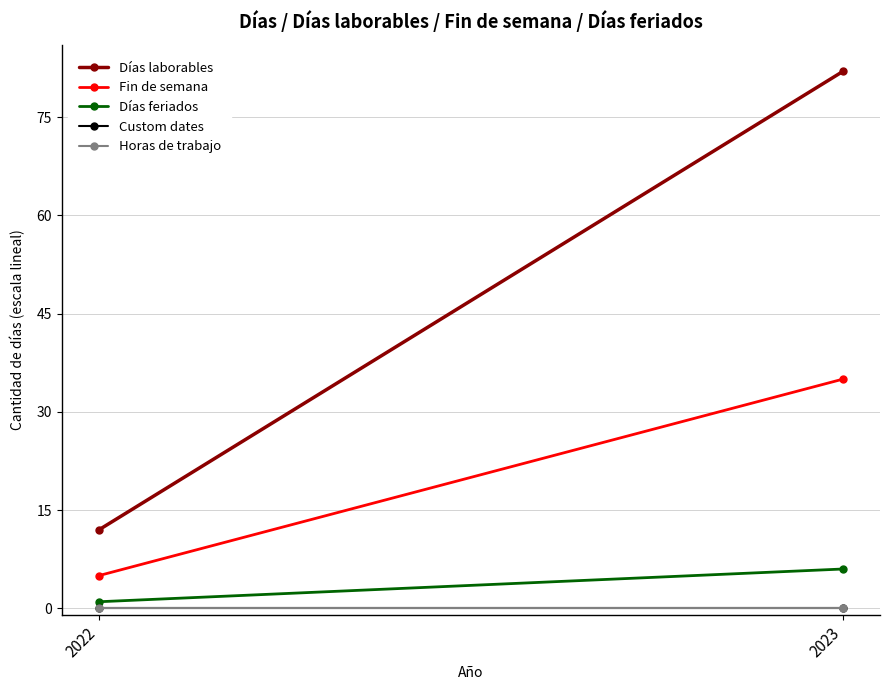

What is the highest value of the Días feriados series?

6